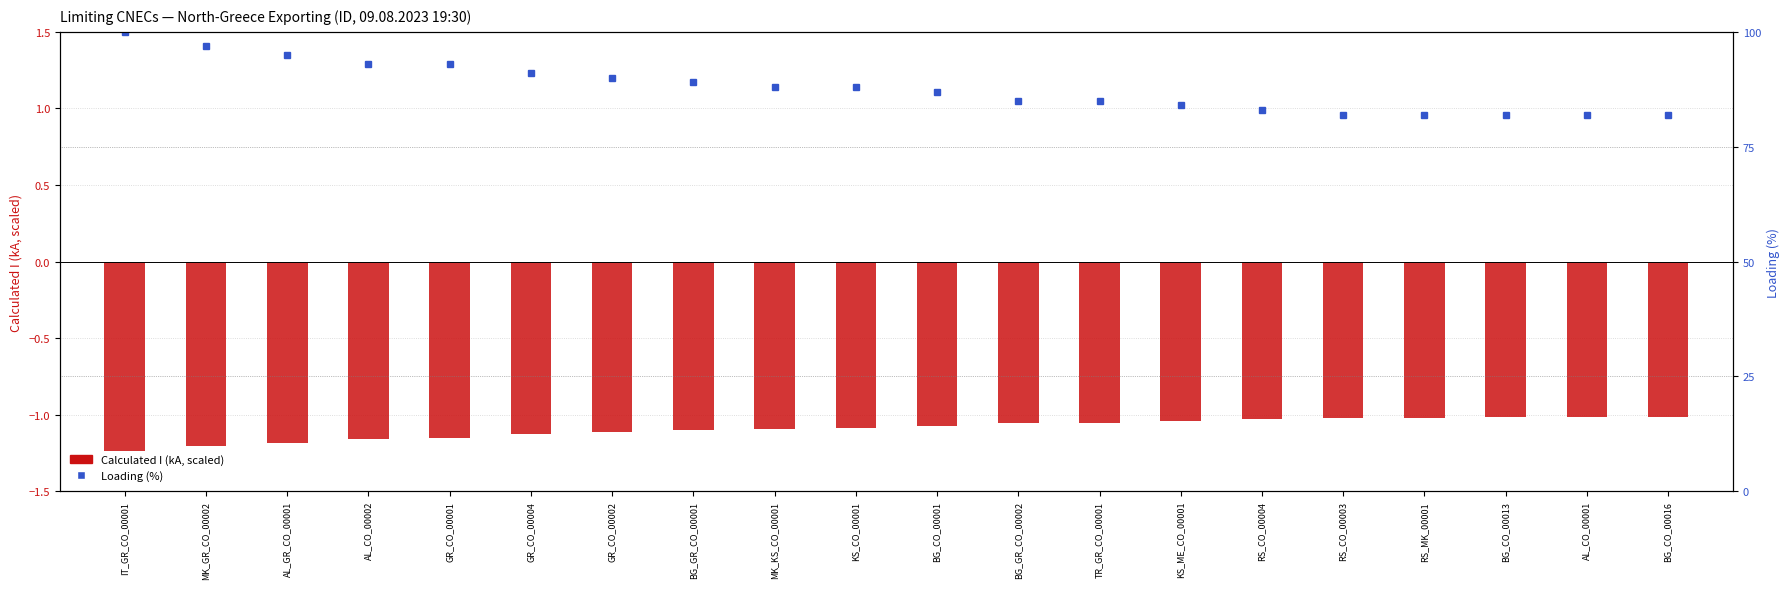

What is the total value across all series at AL_GR_CO_00001?

93.8